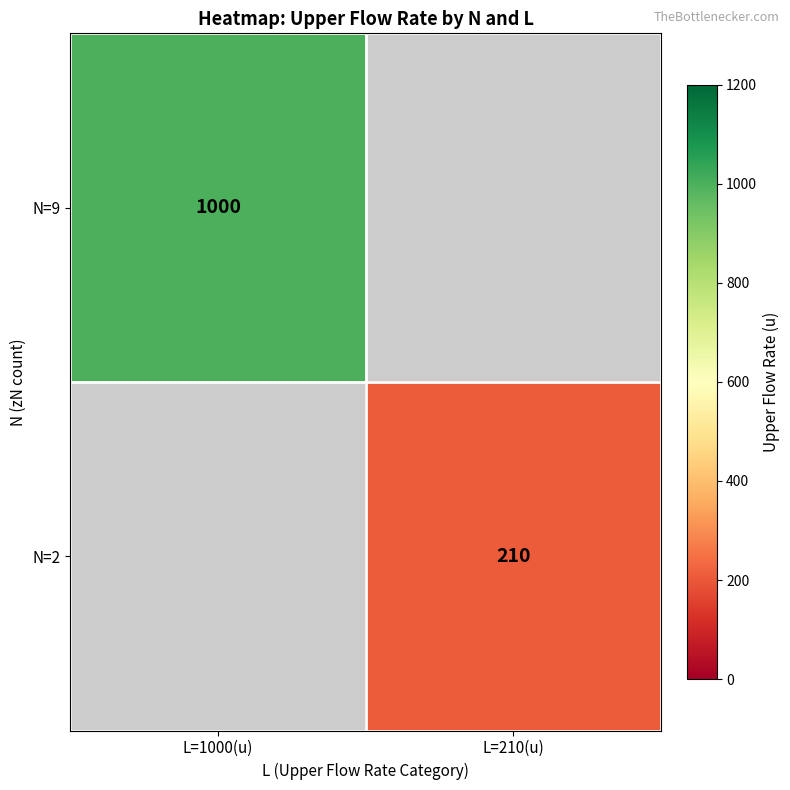

Which category has the lowest value across all series?

L=210(u)